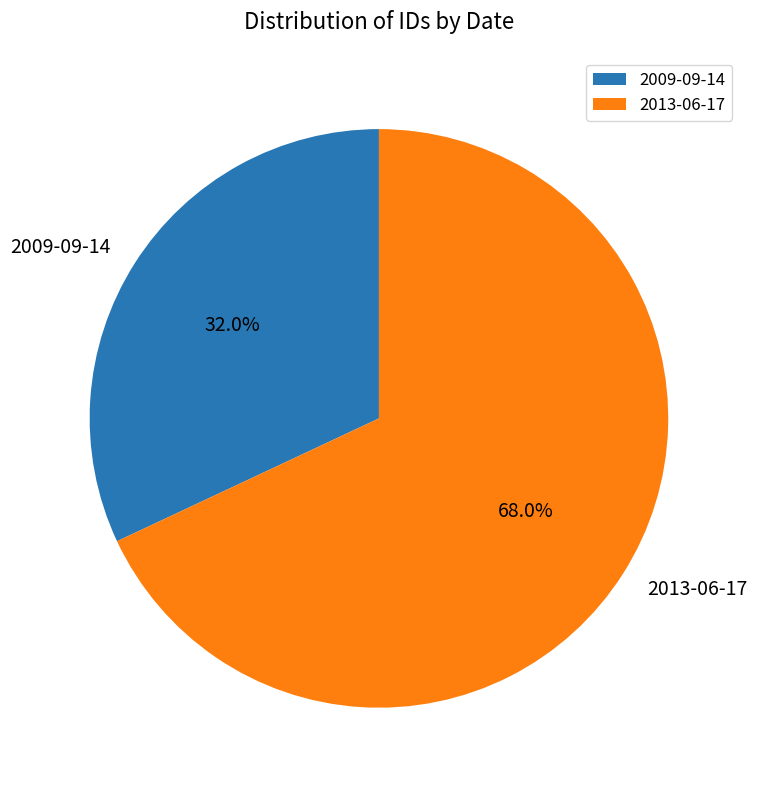

Combined, do 2009-09-14 and 2013-06-17 account for over 50%?

Yes